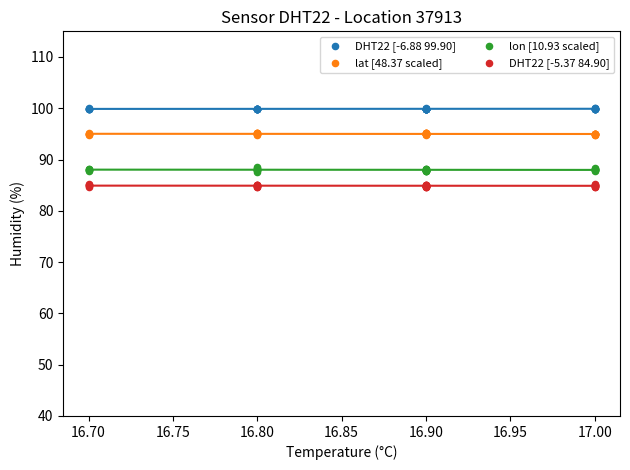

What is the X range (max minus min) for the scatter plot?

0.3